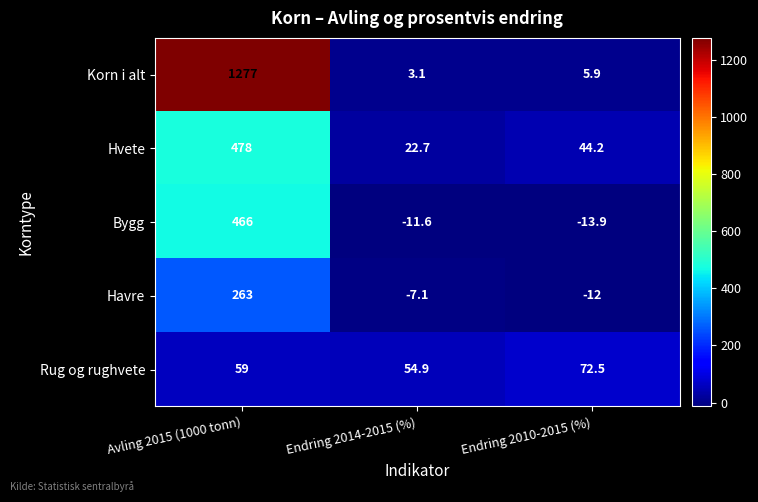

What is the difference between the second highest and minimum values in the Havre series?

4.9